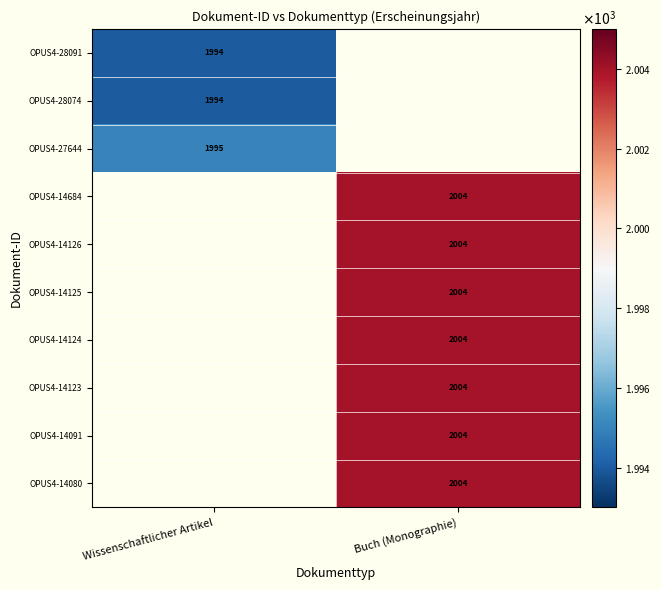

True or false: OPUS4-14125 has a value of 3337 at Buch (Monographie).

False